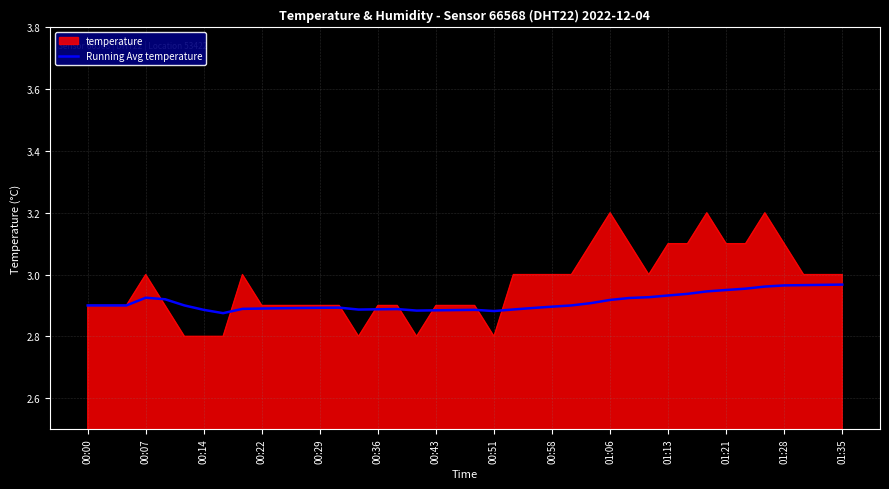

Rank the series by their average value, from highest to lowest.

temperature, Running Avg temperature